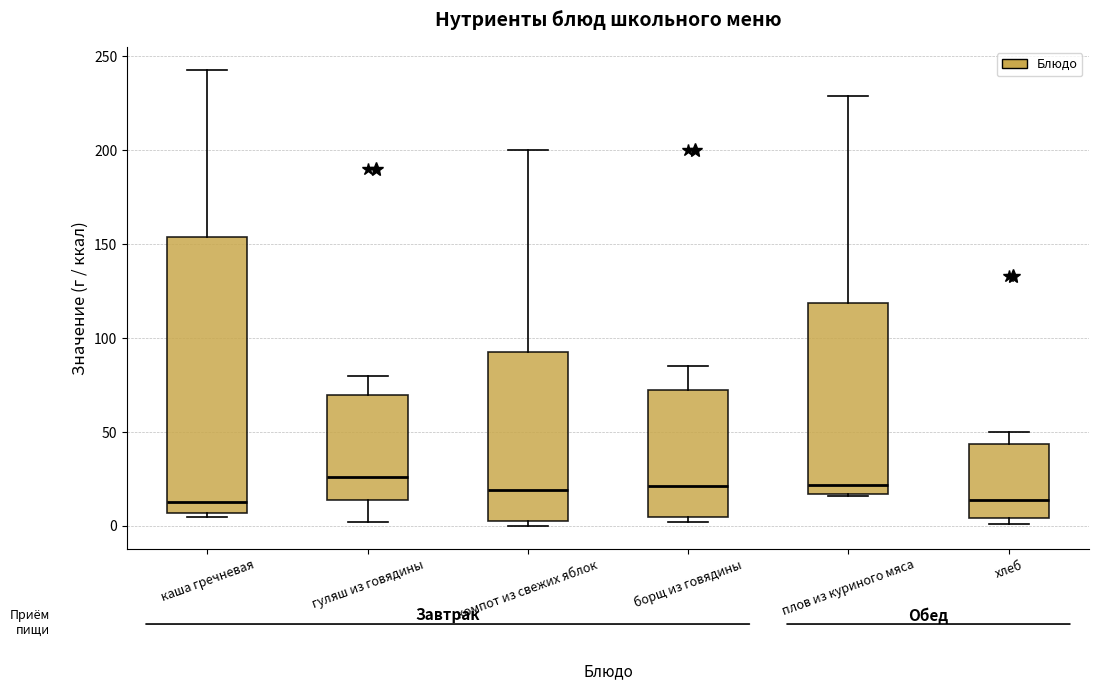

Reading left to right, read every box against the y-axis: the position of its median line, the range the box covers, and the ends of its whiskers. The values are not printed on the chart, so give them approximately, as read against the axis.

каша гречневая: median 15, box 5 to 155, whiskers 5 (just below the box's lower edge) to 245
гуляш из говядины: median 25, box 15 to 70, whiskers 0 to 80
компот из свежих яблок: median 20, box 5 to 95, whiskers 0 to 200
борщ из говядины: median 20, box 5 to 75, whiskers 0 to 85
плов из куриного мяса: median 20, box 15 to 120, whiskers 15 to 230
хлеб: median 15, box 5 to 45, whiskers 0 to 50